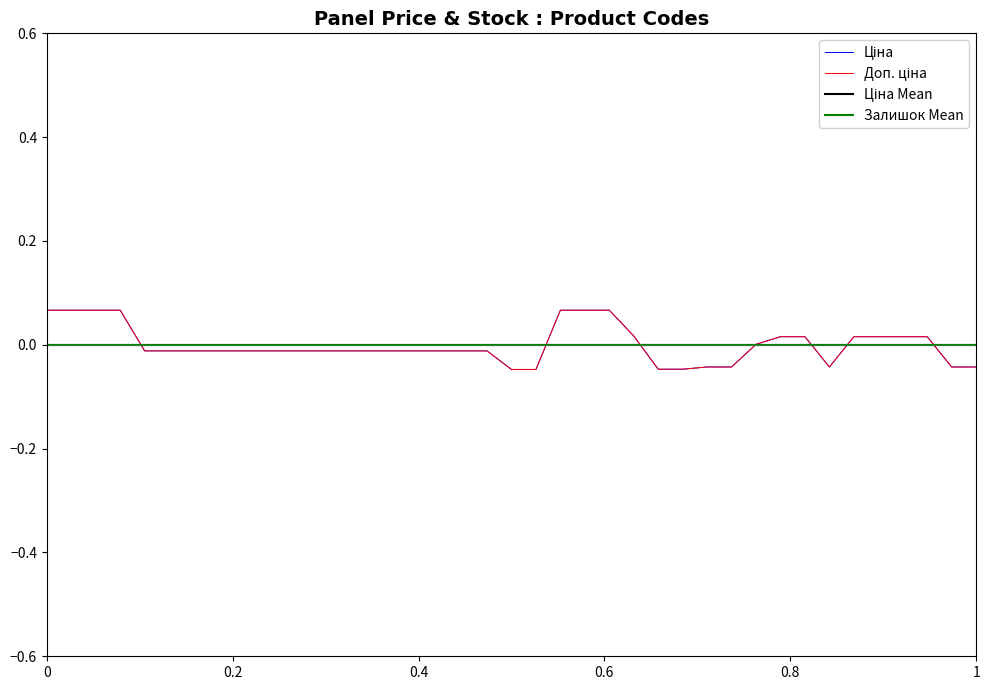

How many categories are shown in the chart?

39